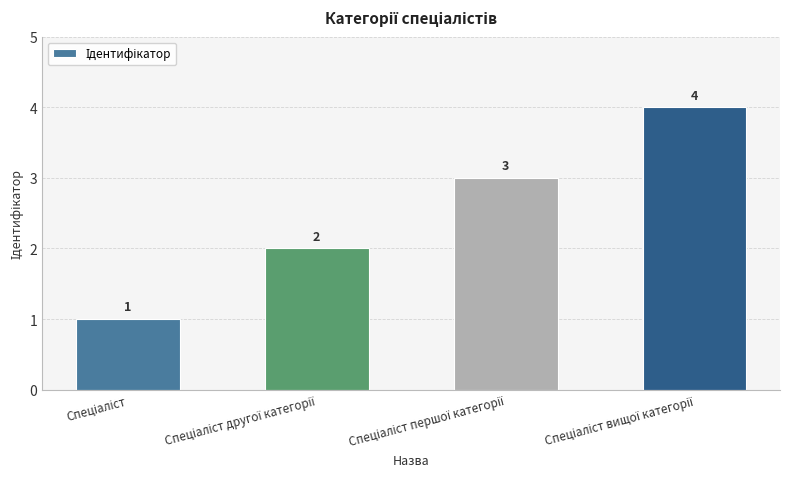

Reading right to left, extract all data points from this chart.

4	3	2	1